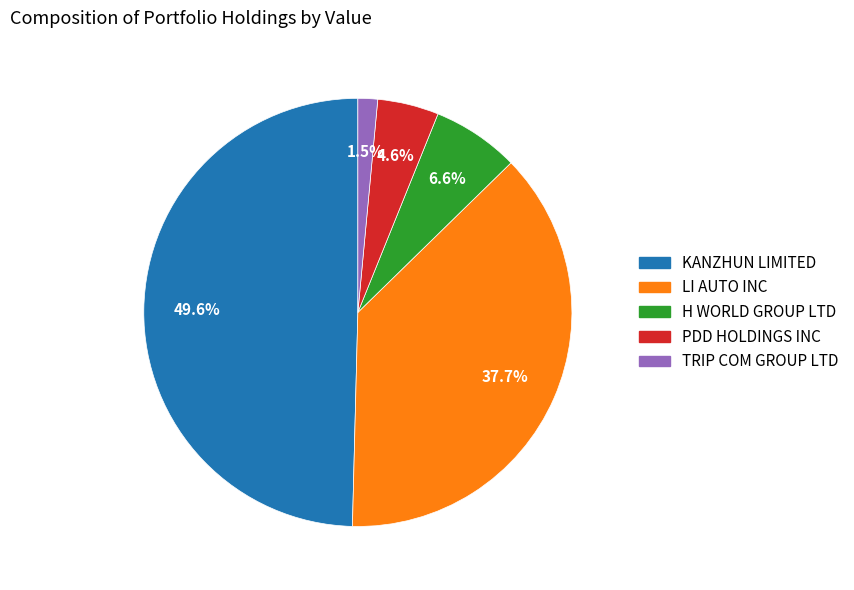

Do H WORLD GROUP LTD and PDD HOLDINGS INC together represent more than half of the pie?

No